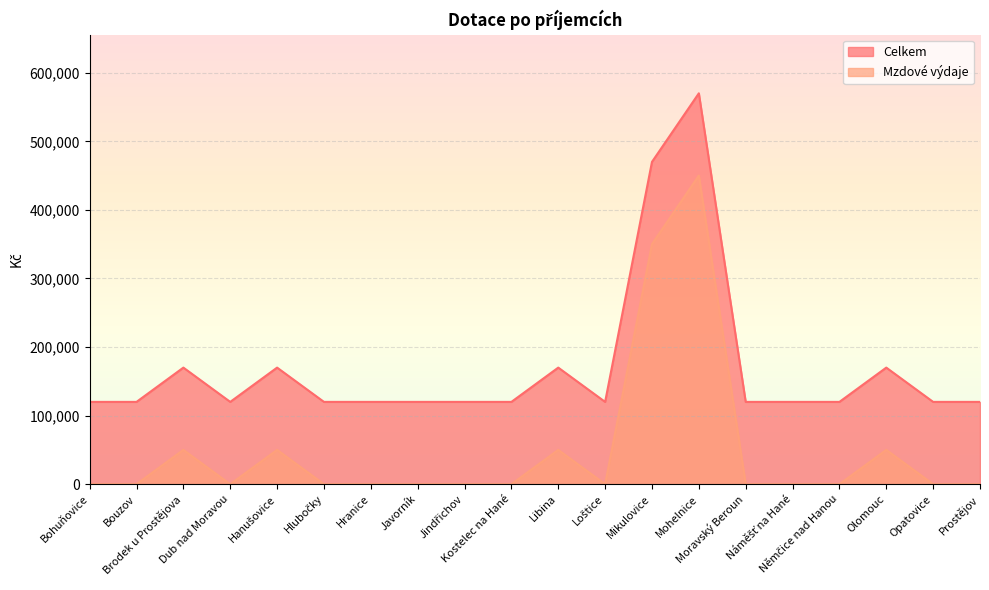

Which series has the largest range (max minus min)?

Celkem